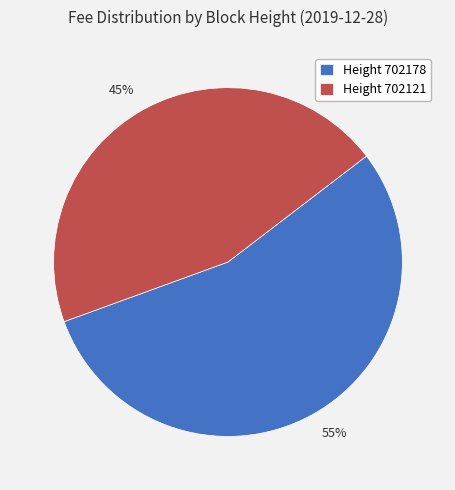

What is the smallest slice in the pie chart?

Height 702121